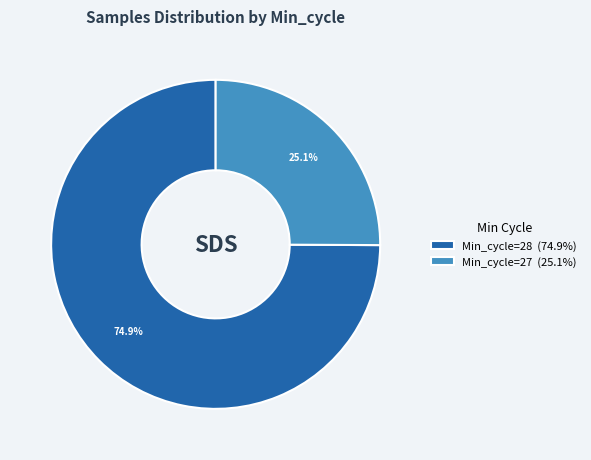

What is the majority slice?

Min_cycle=28 (74.9%)